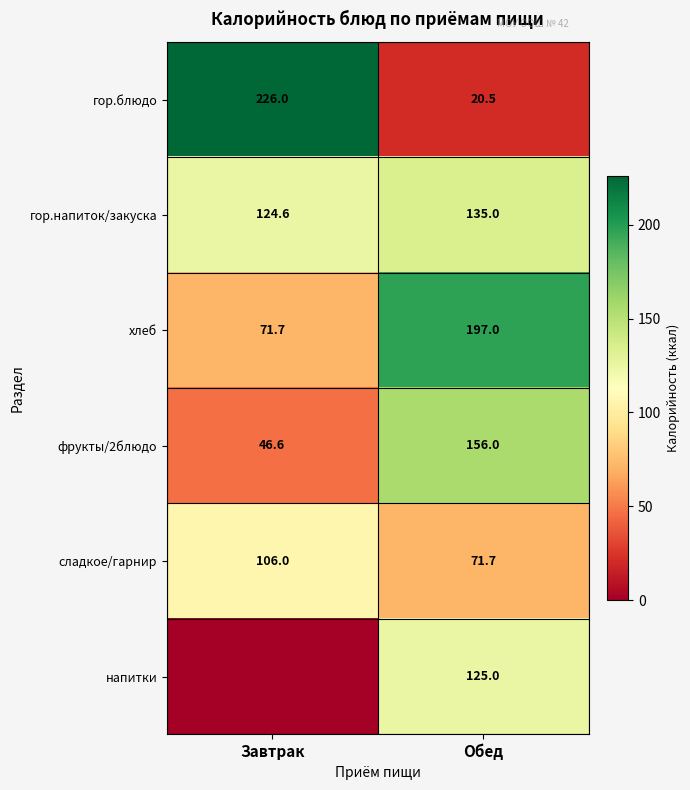

Is the value of гор.блюдо at Завтрак greater than the value of хлеб at Обед?

Yes